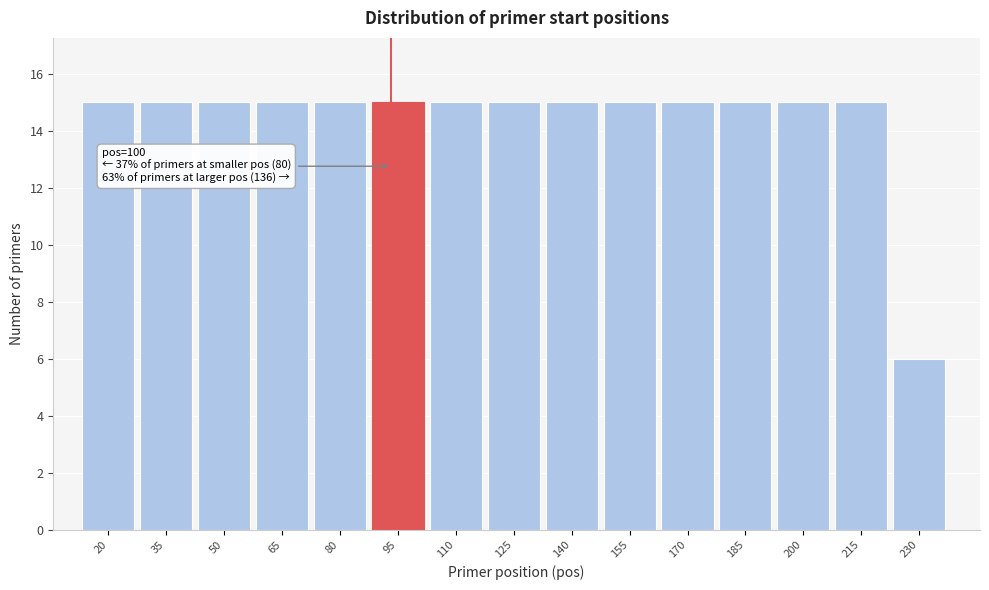

Reading left to right, extract all data points from this chart.

15	15	15	15	15	15	15	15	15	15	15	15	15	15	6